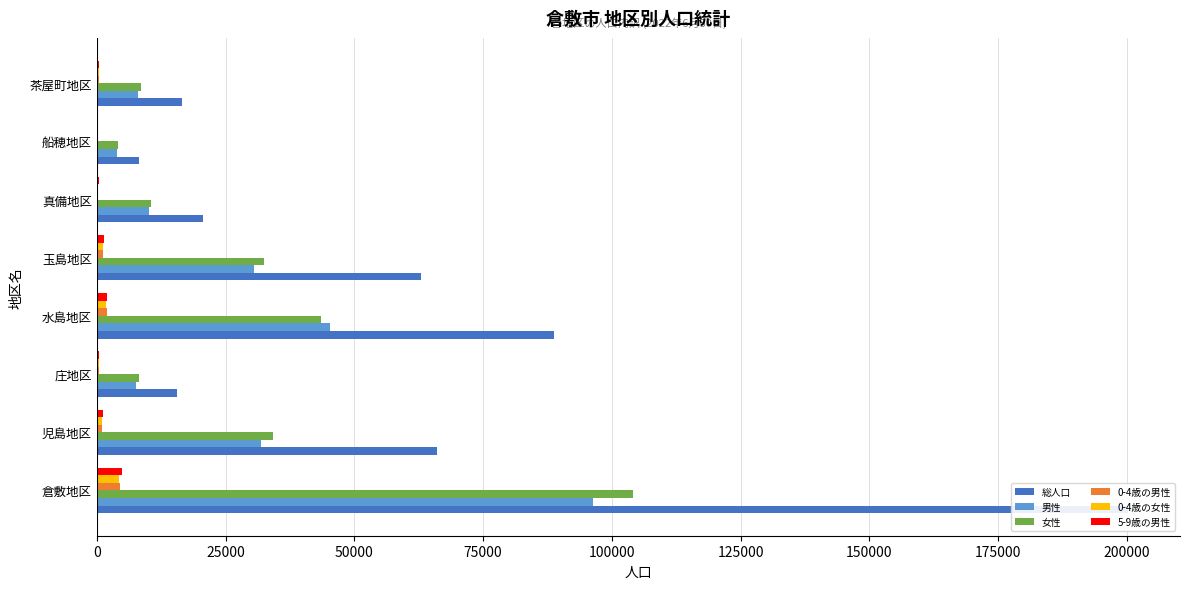

Reading right to left, transcribe all the data shown in this chart.

総人口: 16526	8087	20584	62923	88776	15634	66044	200291
男性: 8021	3924	10022	30527	45343	7516	31922	96250
女性: 8505	4163	10562	32396	43433	8118	34122	104041
0-4歳の男性: 441	207	288	1197	1964	338	995	4521
0-4歳の女性: 420	214	260	1130	1759	320	969	4244
5-9歳の男性: 431	226	409	1364	1926	379	1262	4952